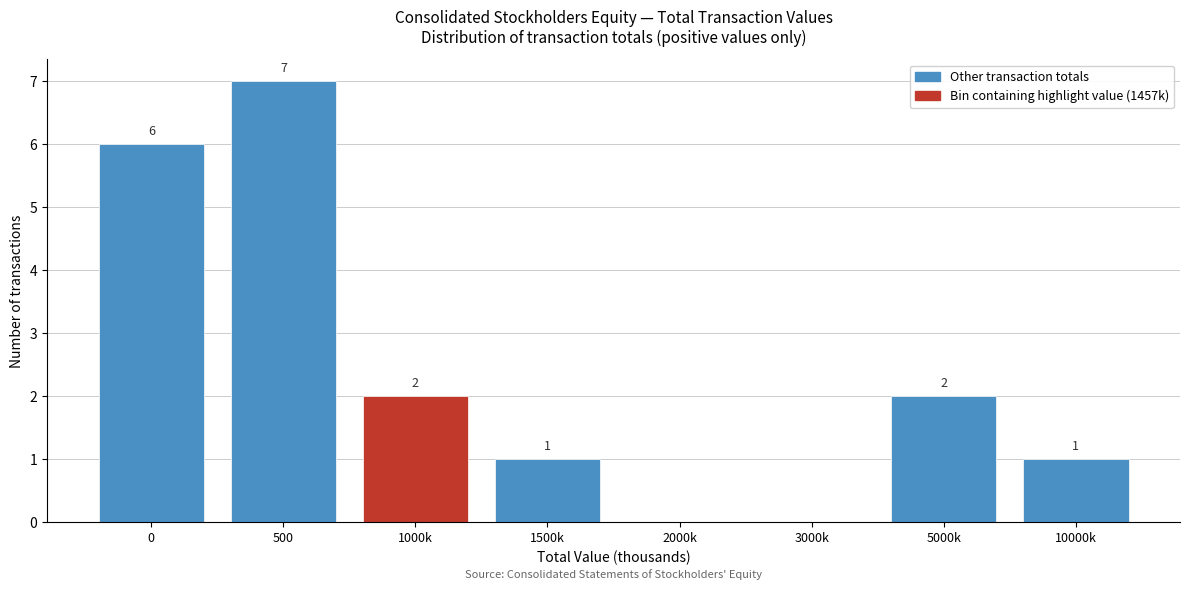

Reading left to right, what are all the values shown in this chart?

0=6	500=7	1000k=2	1500k=1	2000k=0	3000k=0	5000k=2	10000k=1